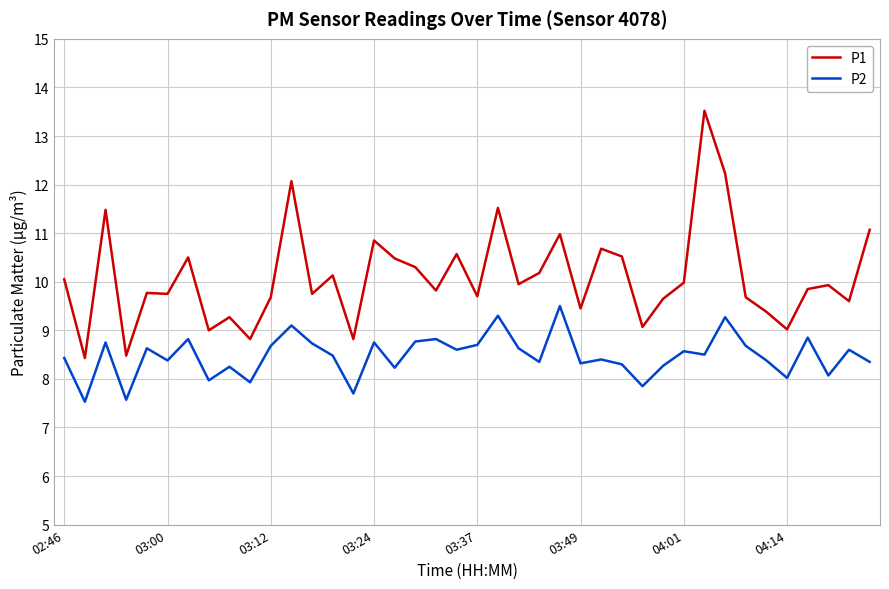

What is the difference between the maximum and minimum values in the P1 series?

5.1